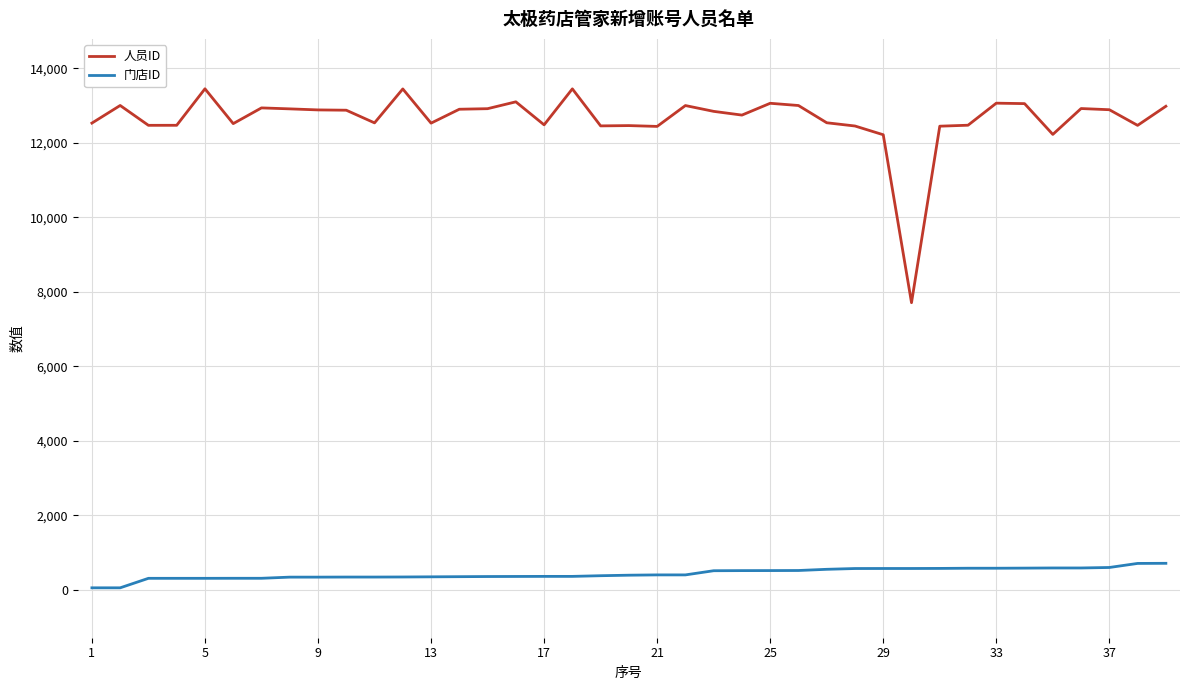

What is the average value of the 门店ID series?

432